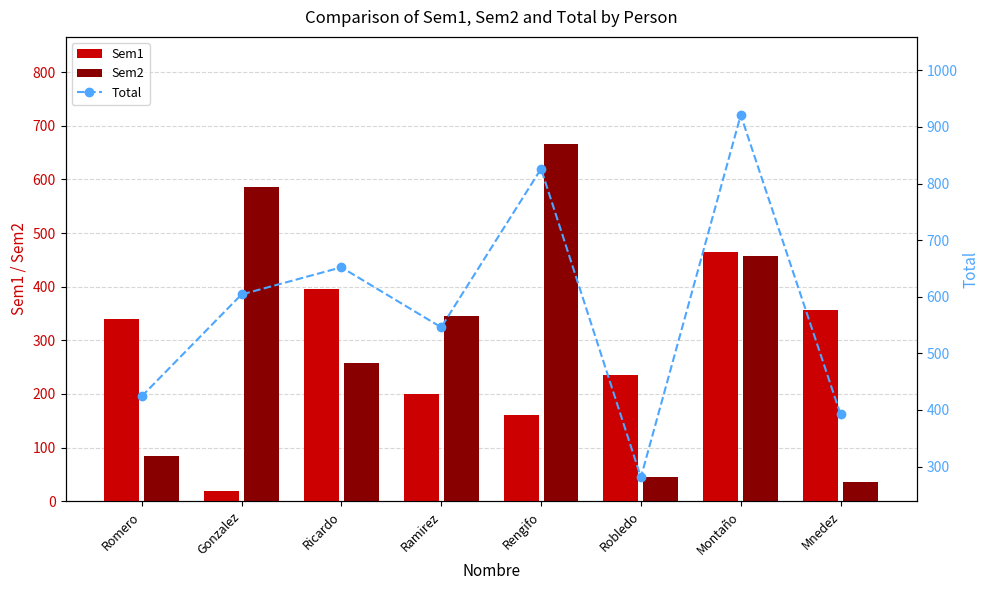

What is the minimum value for Total?

281